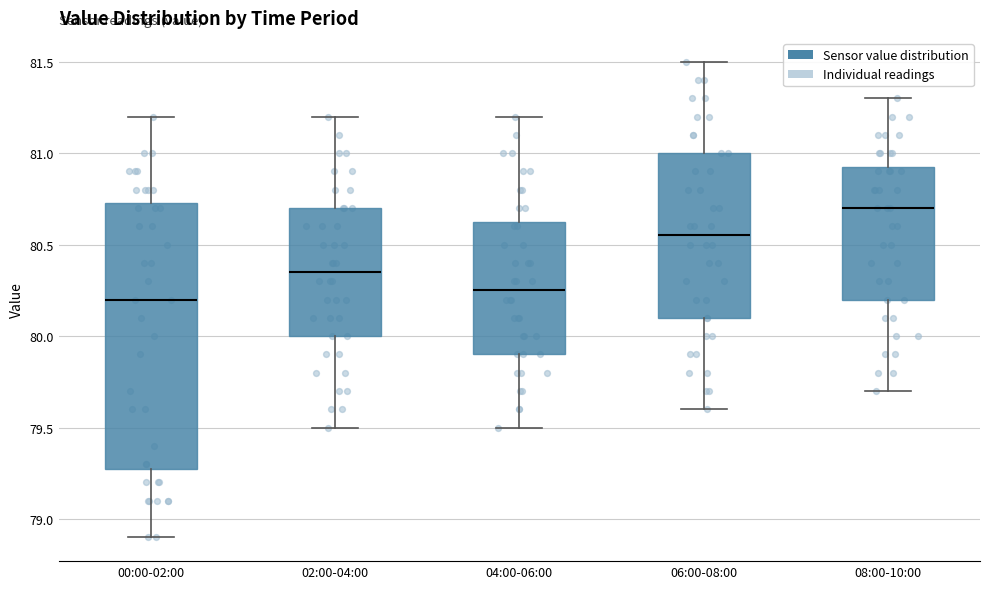

Reading left to right, read every box against the y-axis: the position of its median line, the range the box covers, and the ends of its whiskers. The values are not printed on the chart, so give them approximately, as read against the axis.

00:00-02:00: median 80.20, box 79.30 to 80.75, whiskers 78.90 to 81.20
02:00-04:00: median 80.35, box 80.00 to 80.70, whiskers 79.50 to 81.20
04:00-06:00: median 80.25, box 79.90 to 80.65, whiskers 79.50 to 81.20
06:00-08:00: median 80.55, box 80.10 to 81.00, whiskers 79.60 to 81.50
08:00-10:00: median 80.70, box 80.20 to 80.95, whiskers 79.70 to 81.30